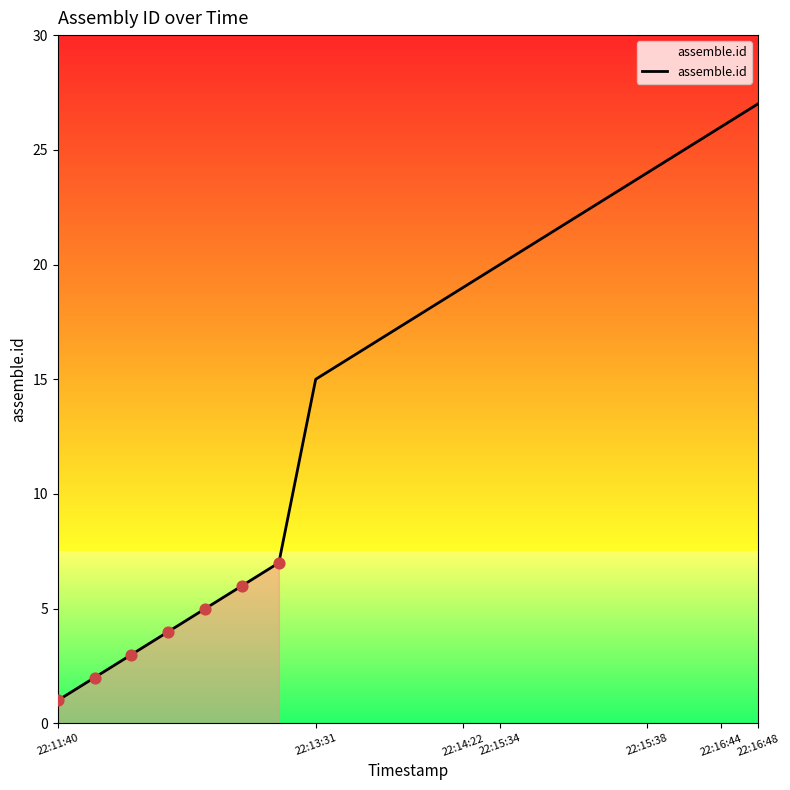

At which label does assemble.id reach its minimum?

22:11:40